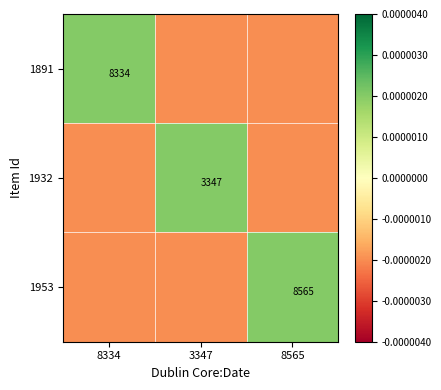

At 8334, list the series in order from smallest to largest.

1932, 1953, 1891